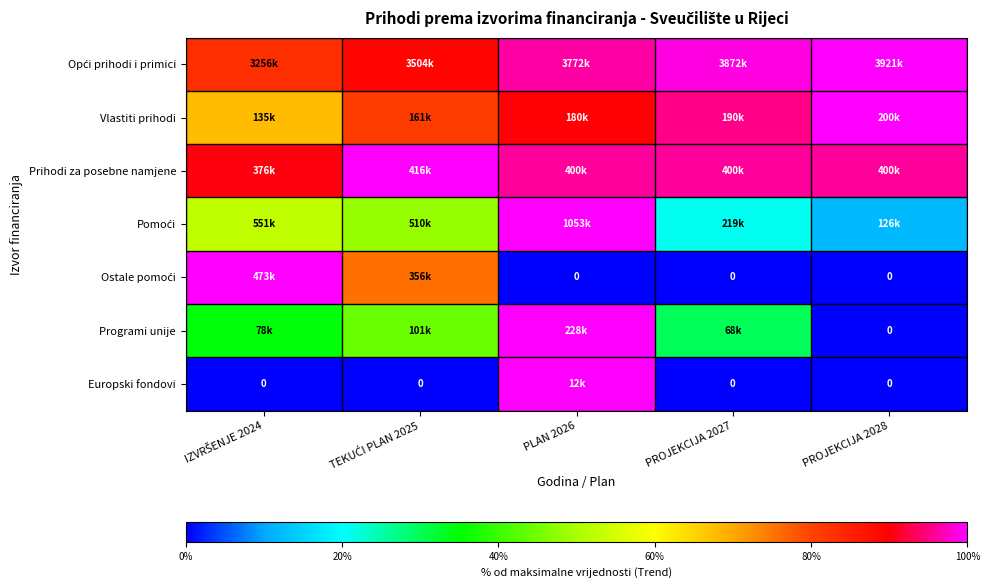

List the series in order of their peak value, highest first.

Opći prihodi i primici, Vlastiti prihodi, Prihodi za posebne namjene, Pomoći, Ostale pomoći, Programi unije, Europski fondovi